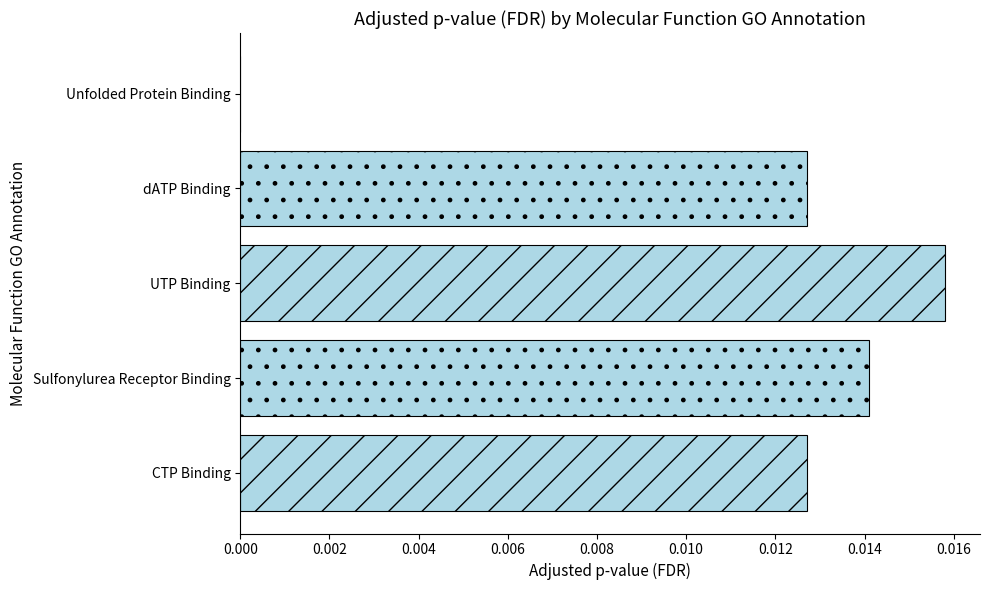

The value at Unfolded Protein Binding is 0.0. True or false?

True